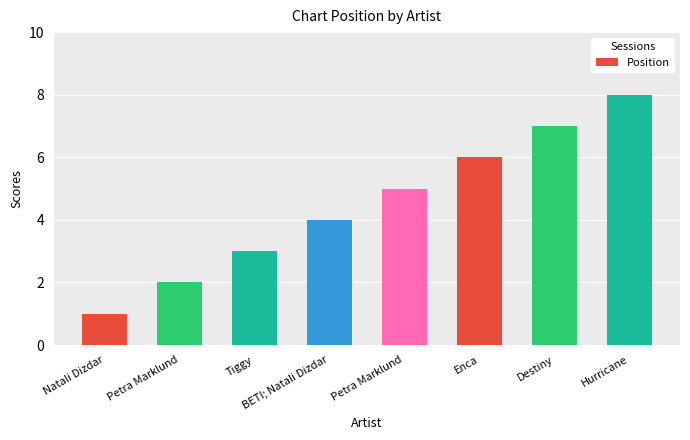

How many values are below 5?

4